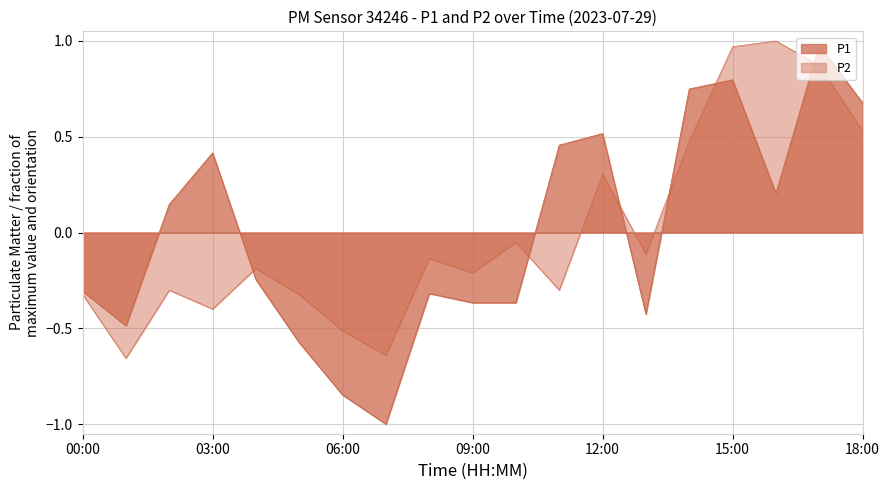

Where is P1 nearest to the value 0?

02:00